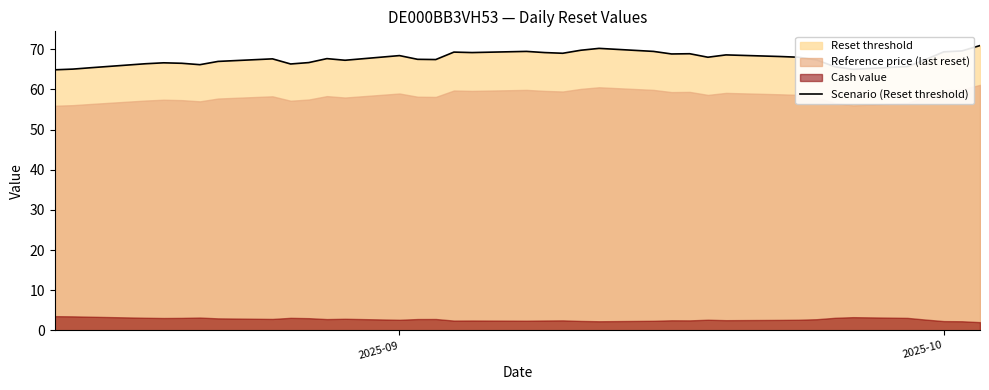

The Scenario (Reset threshold) series shows 68.4 at 2025-09. True or false?

True